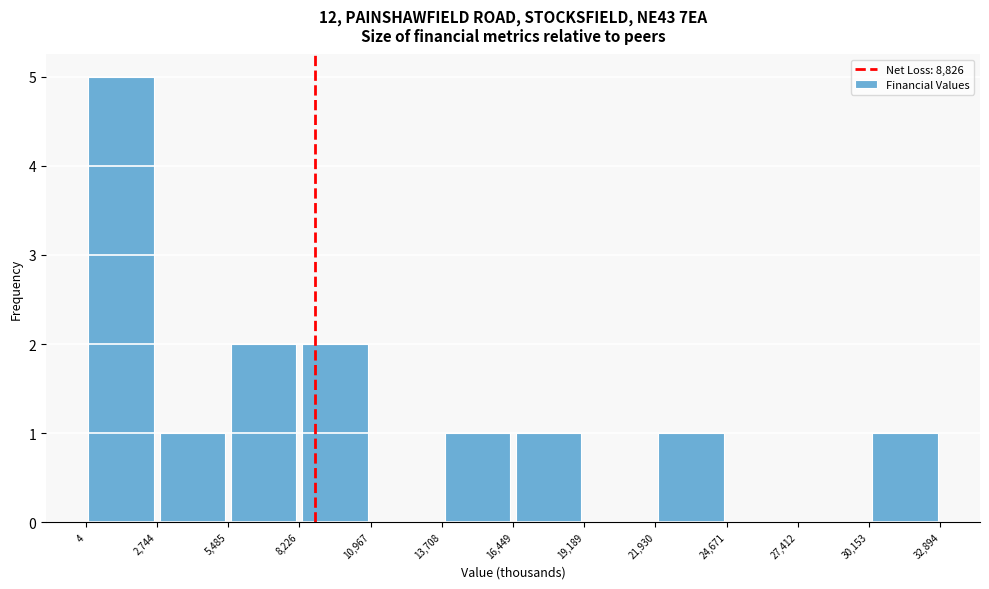

What is the height of the bar covering 30,153 to 32,894 on the x-axis? The values are not printed on the chart, so give them approximately, as read against the axis.

1